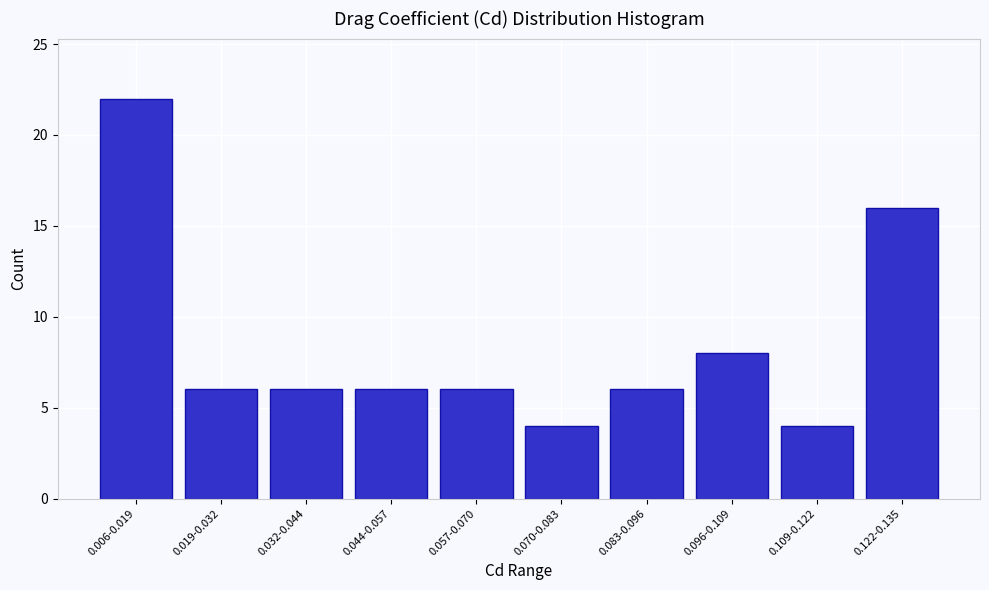

Reading left to right, transcribe all the data shown in this chart.

22	6	6	6	6	4	6	8	4	16